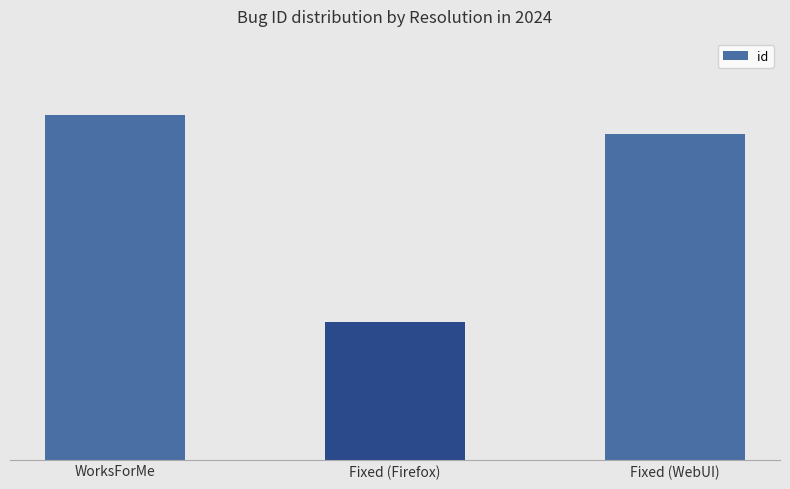

Which has a higher value, Fixed (Firefox) or WorksForMe?

WorksForMe